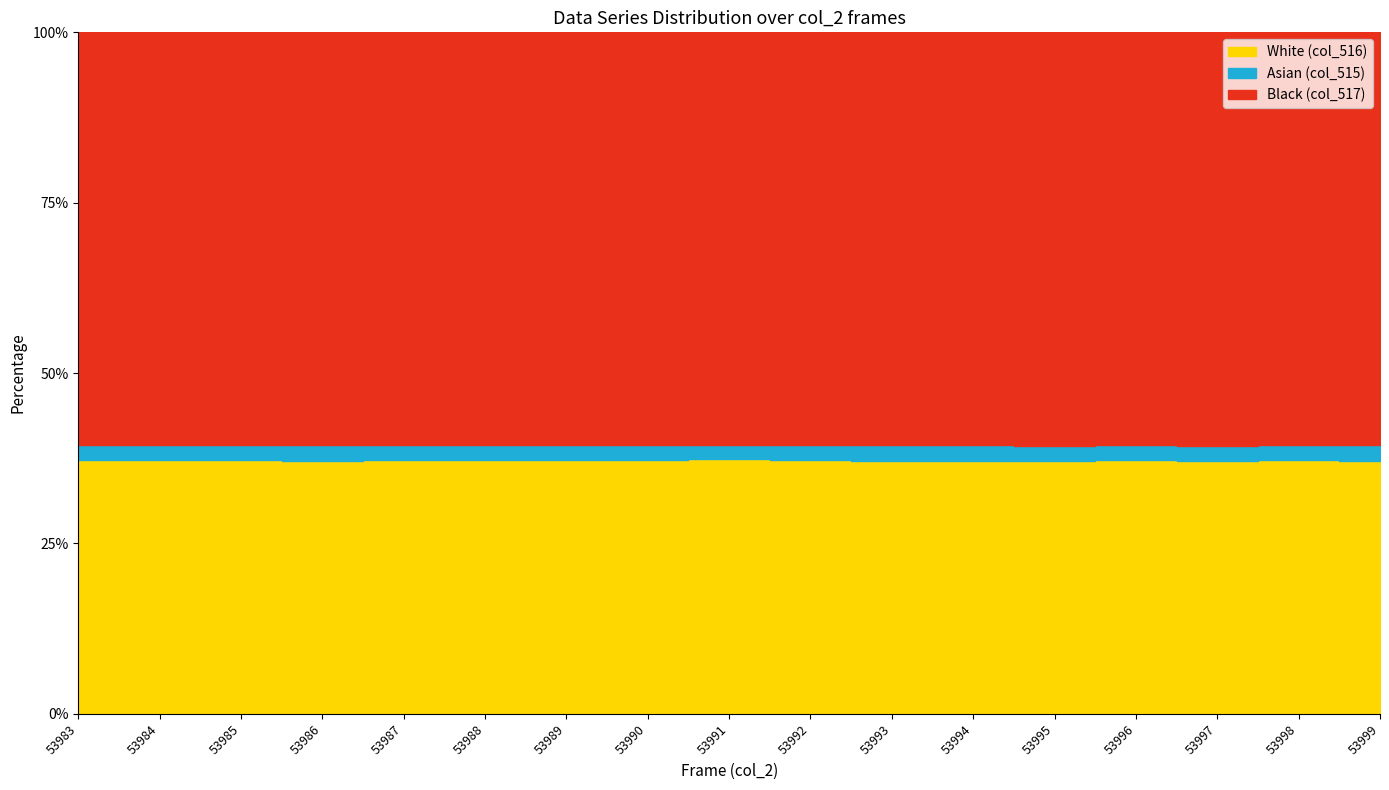

What is the maximum value for col_516?

24483